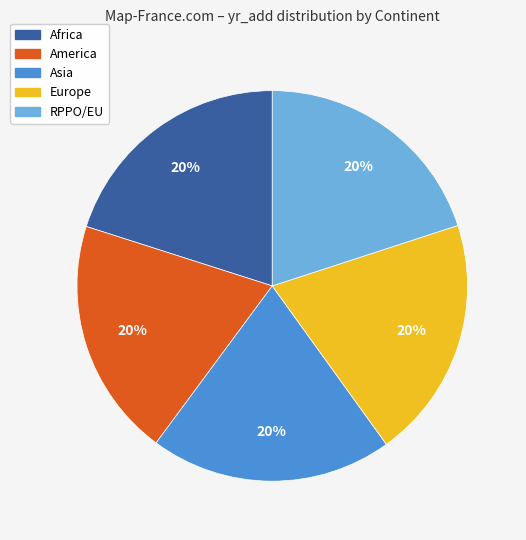

Does any single category account for the majority?

No